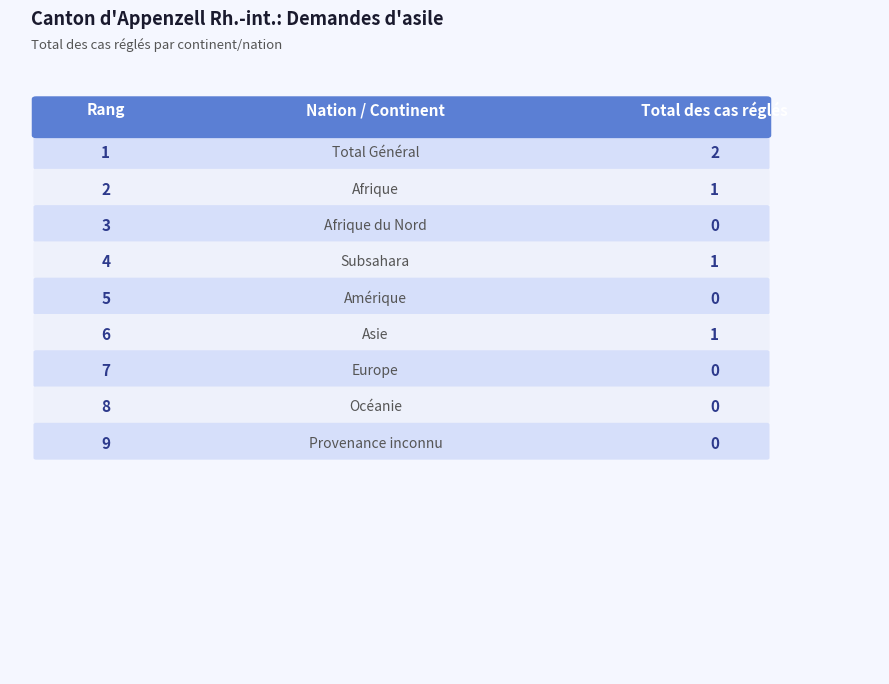

What is the change in value from Afrique to Amérique?

-1